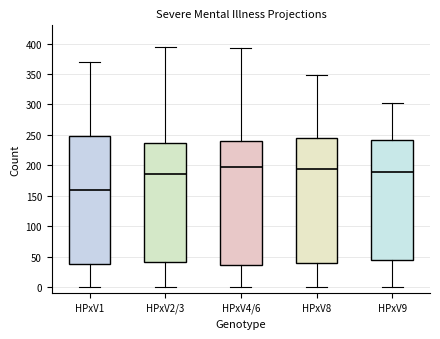

Where is the lower edge of the box for HPxV1 on the y-axis? The values are not printed on the chart, so give them approximately, as read against the axis.

40